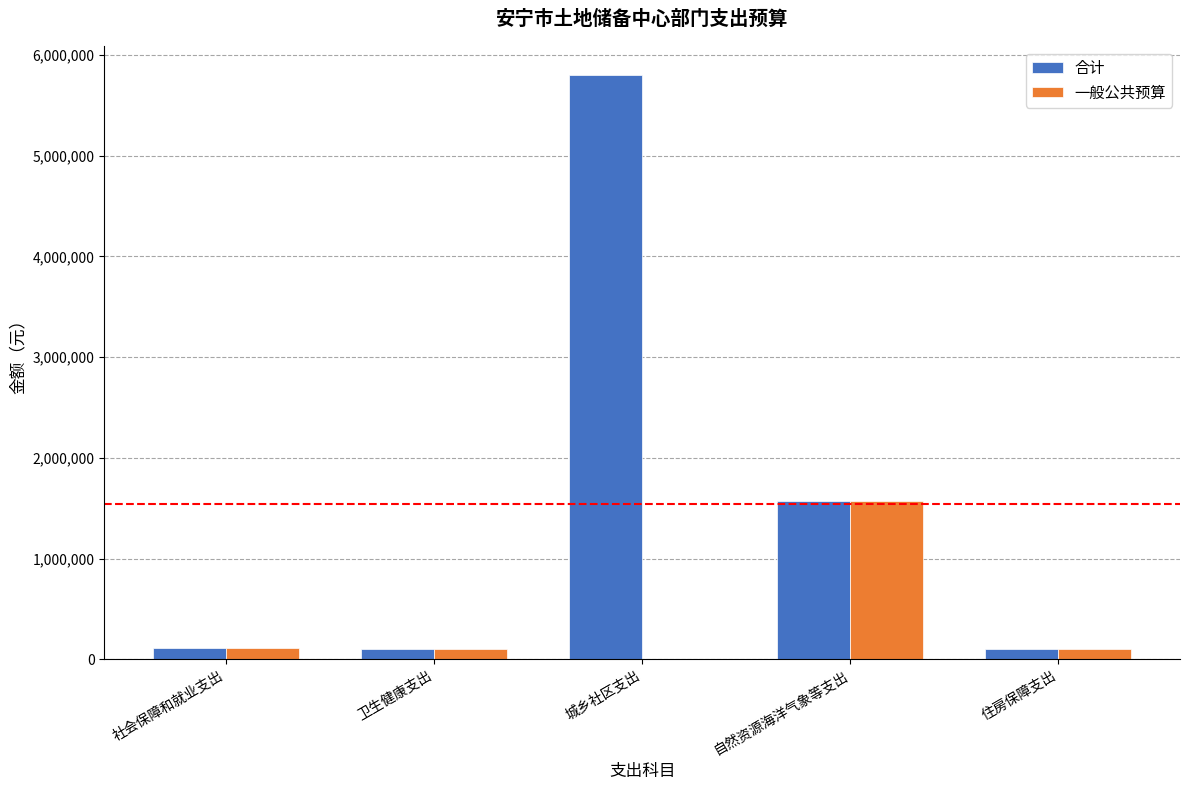

At which label does 合计 reach its peak?

城乡社区支出